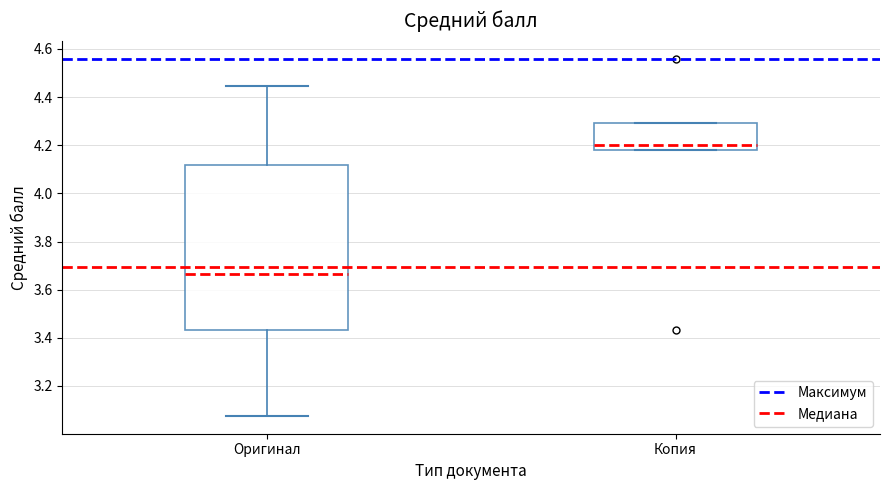

Which box's median line is the highest?

Копия